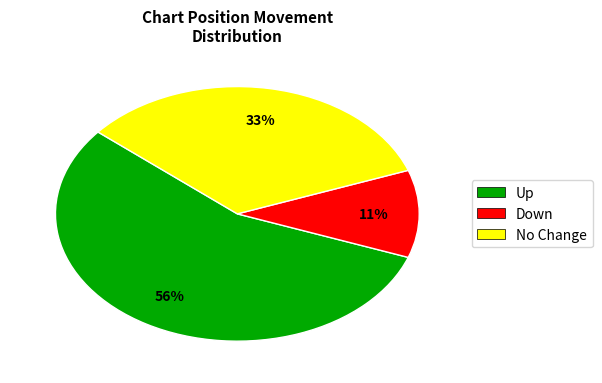

Between No Change and Up, which is larger?

Up